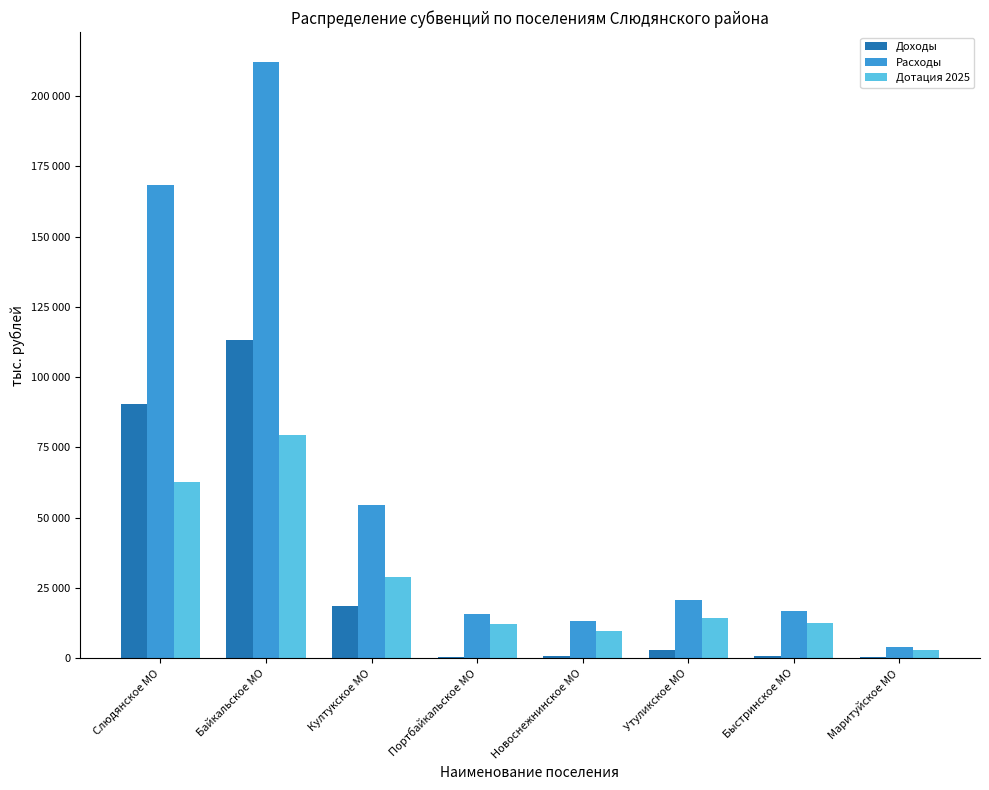

What is the value of the Расходы bar at the 2nd from the left?

212143.0